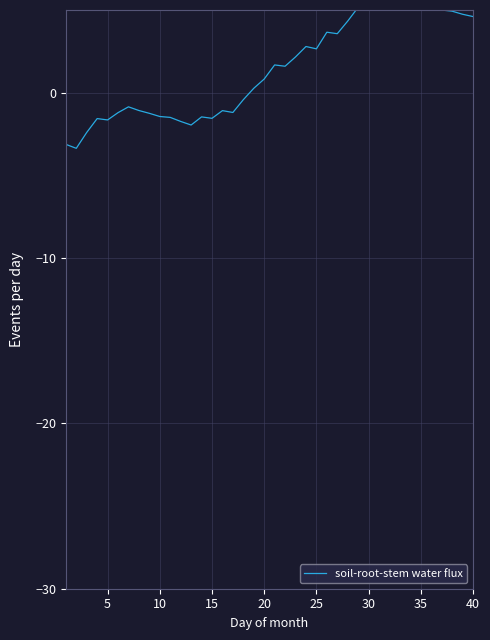

Is it true that the value at 17 is -0.1?

False